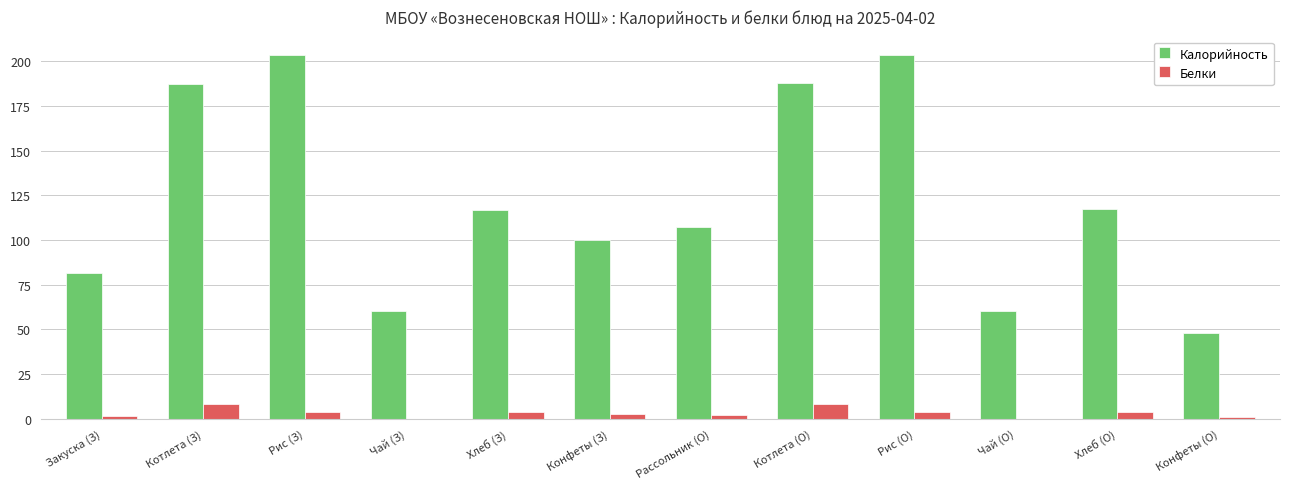

What is the greatest value displayed?

203.6